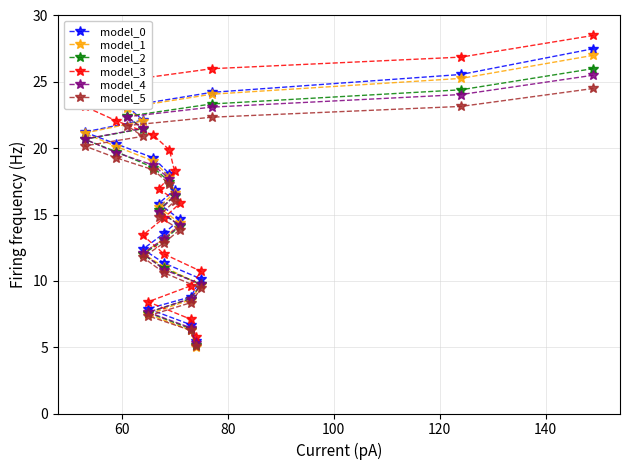

How many lines are shown in the chart?

6